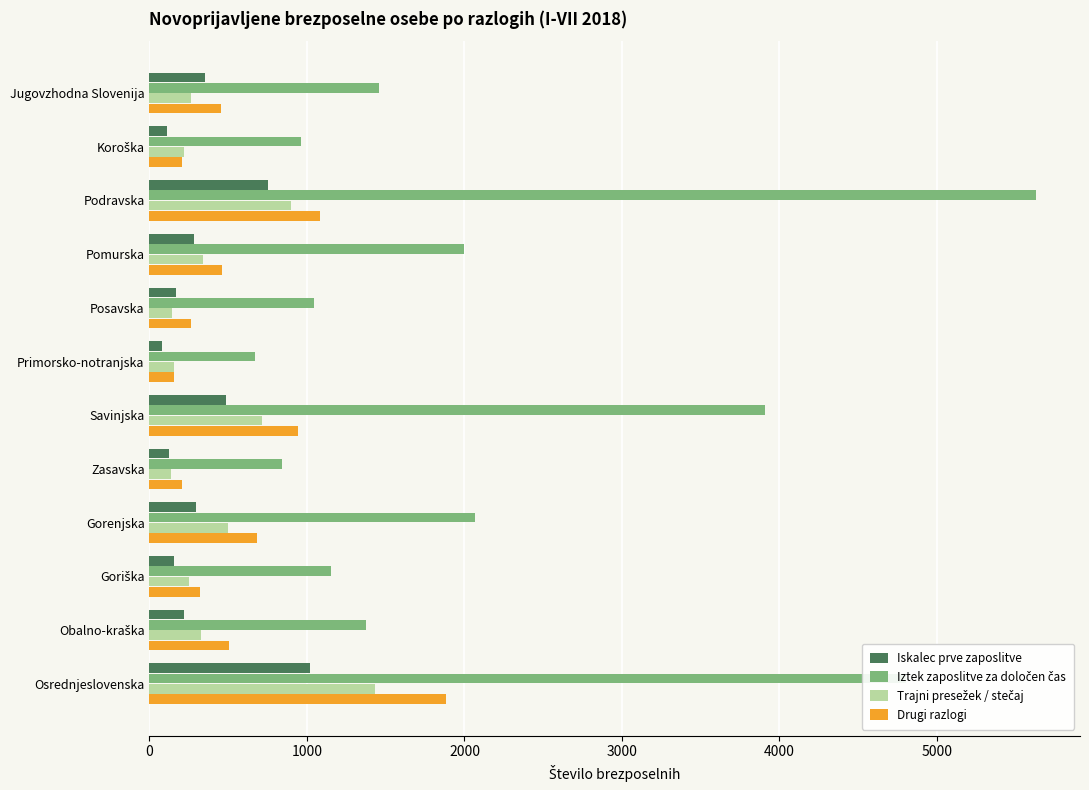

Is it true that Iskalec prve zaposlitve equals 297 at Gorenjska?

True